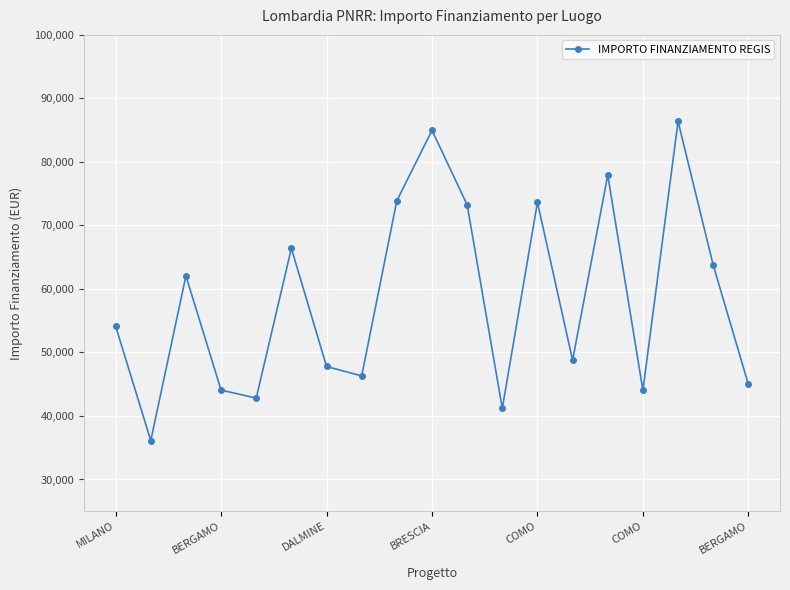

What is the value of the 10th point from the left?

84977.9